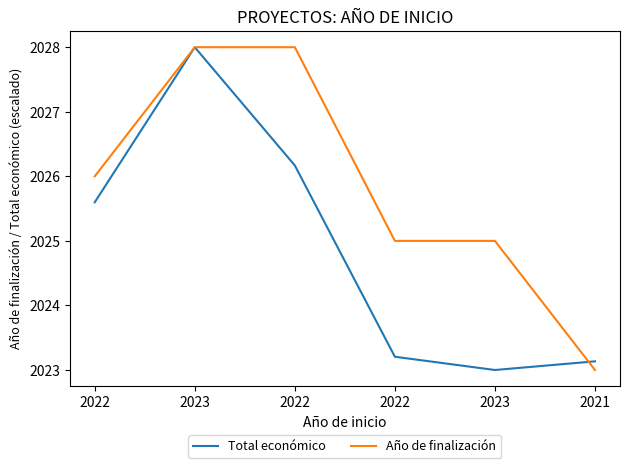

What are all the series names shown in the legend?

Total económico, Año de finalización